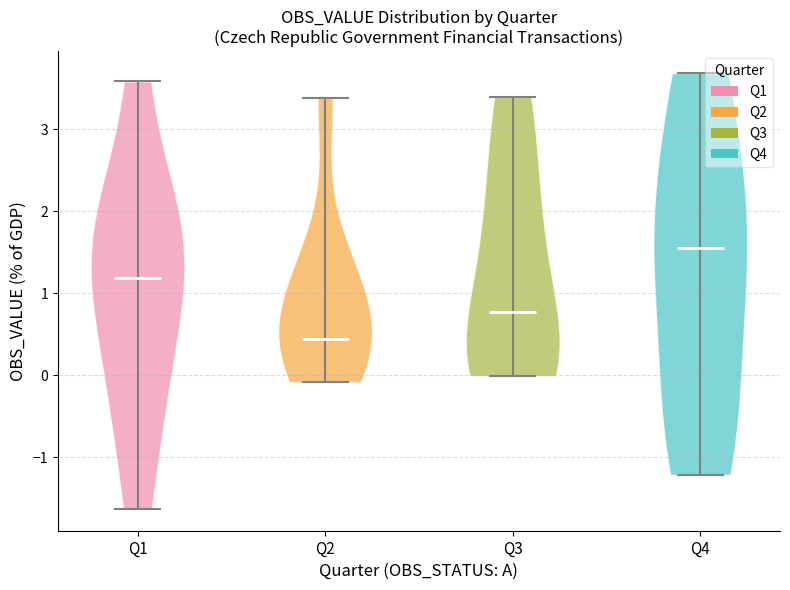

Reading left to right, read every violin against the y-axis: where its median line is, and the lowest and highest points it reaches. The values are not printed on the chart, so give them approximately, as read against the axis.

Q1: median line 1.2, lowest point -1.6, highest point 3.6
Q2: median line 0.4, lowest point -0.1, highest point 3.4
Q3: median line 0.8, lowest point 0.0, highest point 3.4
Q4: median line 1.5, lowest point -1.2, highest point 3.7